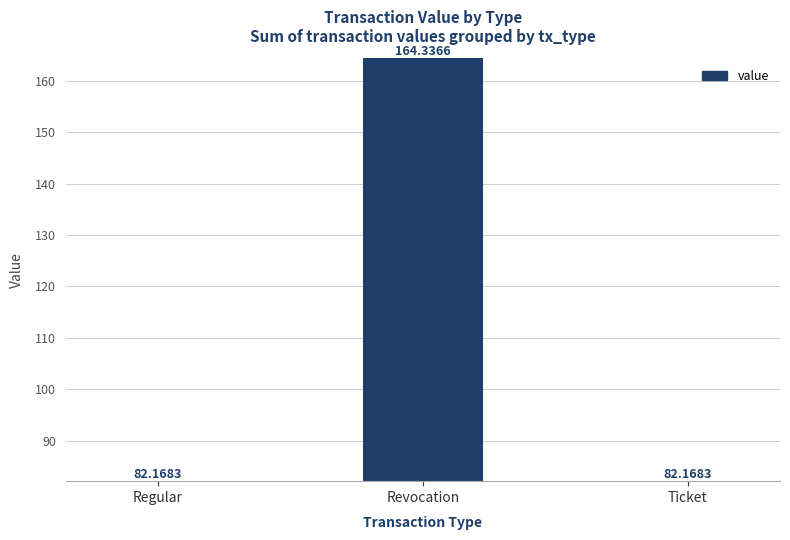

Reading left to right, list all the values displayed in this chart.

Regular=82.2	Revocation=164.3	Ticket=82.2